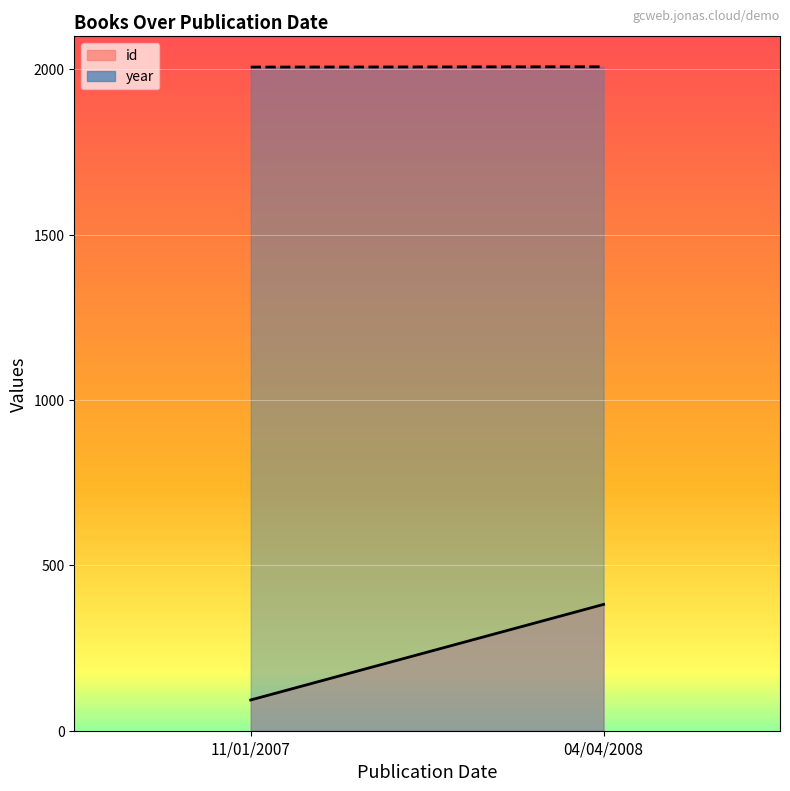

True or false: id has a value of 62 at 11/01/2007.

False